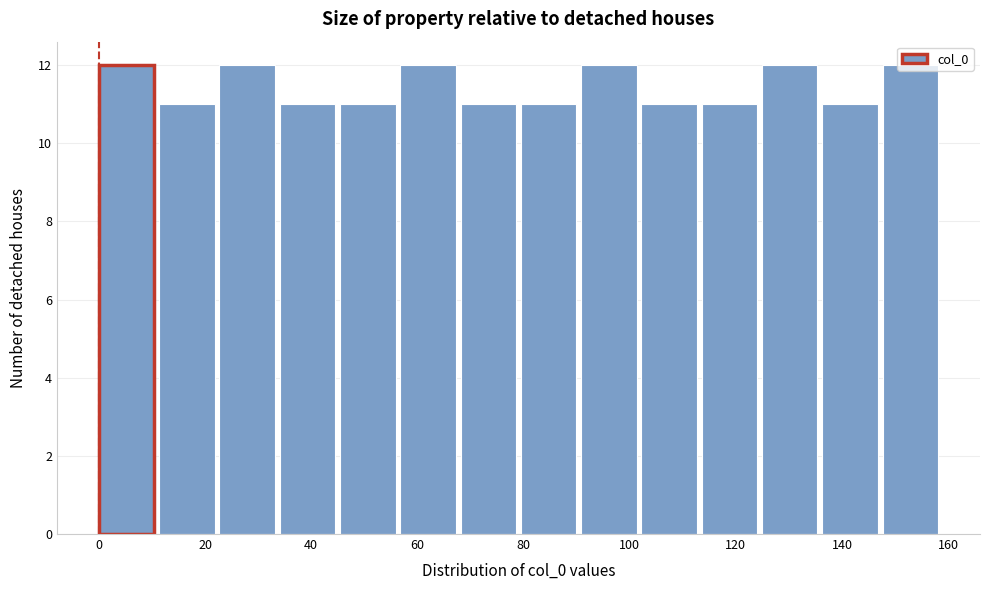

Reading left to right, transcribe this chart: for each bar, give the range it covers on the x-axis and its height. Neither the bar edges nor the heights are printed on the chart, so give them approximately, as read against the axes.

0 to 12: 12
12 to 22: 11
22 to 34: 12
34 to 46: 11
46 to 56: 11
56 to 68: 12
68 to 80: 11
80 to 90: 11
90 to 102: 12
102 to 114: 11
114 to 124: 11
124 to 136: 12
136 to 148: 11
148 to 160: 12